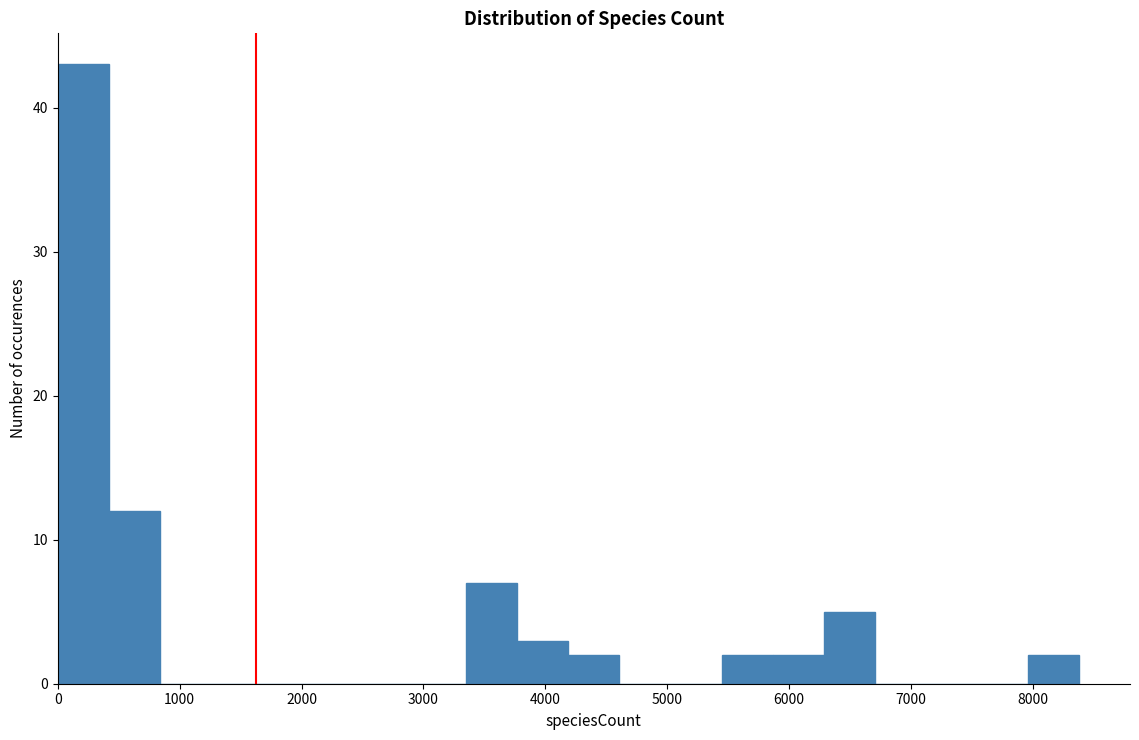

Over which range of the x-axis is the bar tallest?

0 to 400